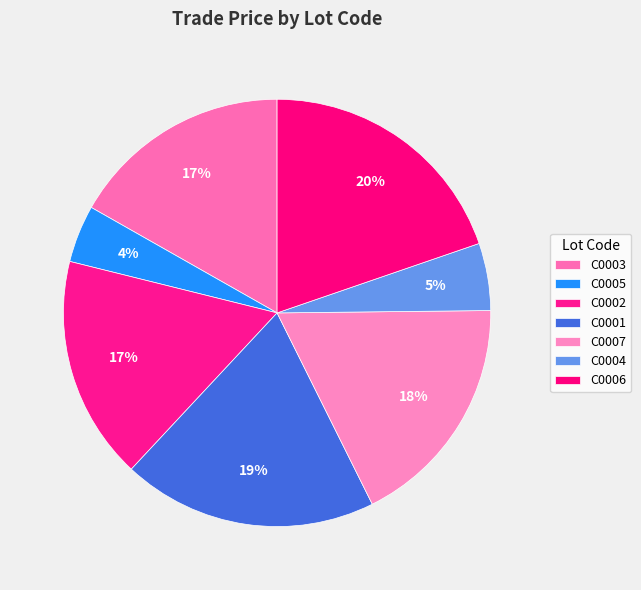

What percentage is NOT represented by C0007?

82.2%